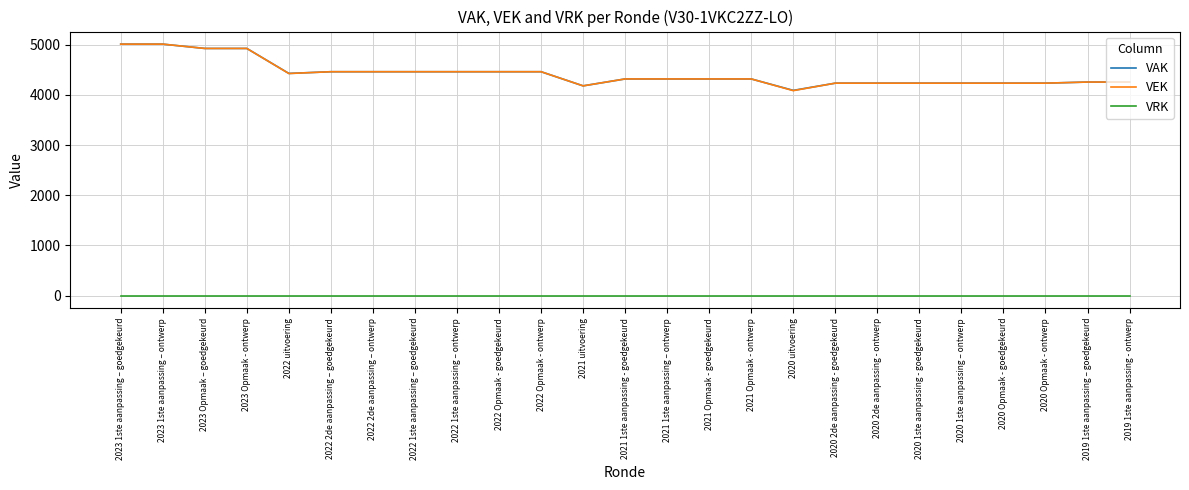

Is the value of VRK at 2021 Opmaak - goedgekeurd greater than the value of VEK at 2020 uitvoering?

No